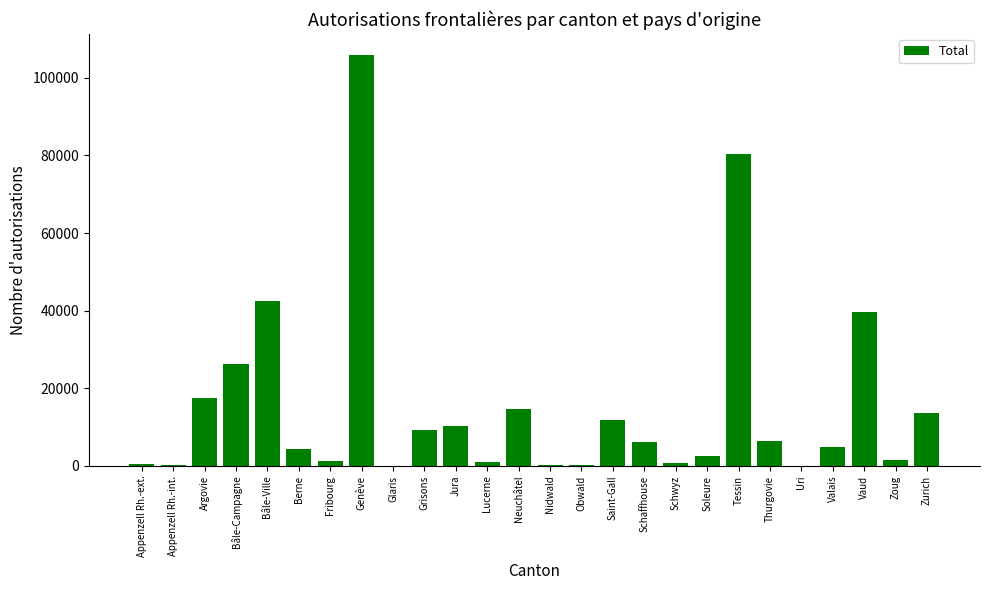

Which has a higher value, Bâle-Ville or Schaffhouse?

Bâle-Ville